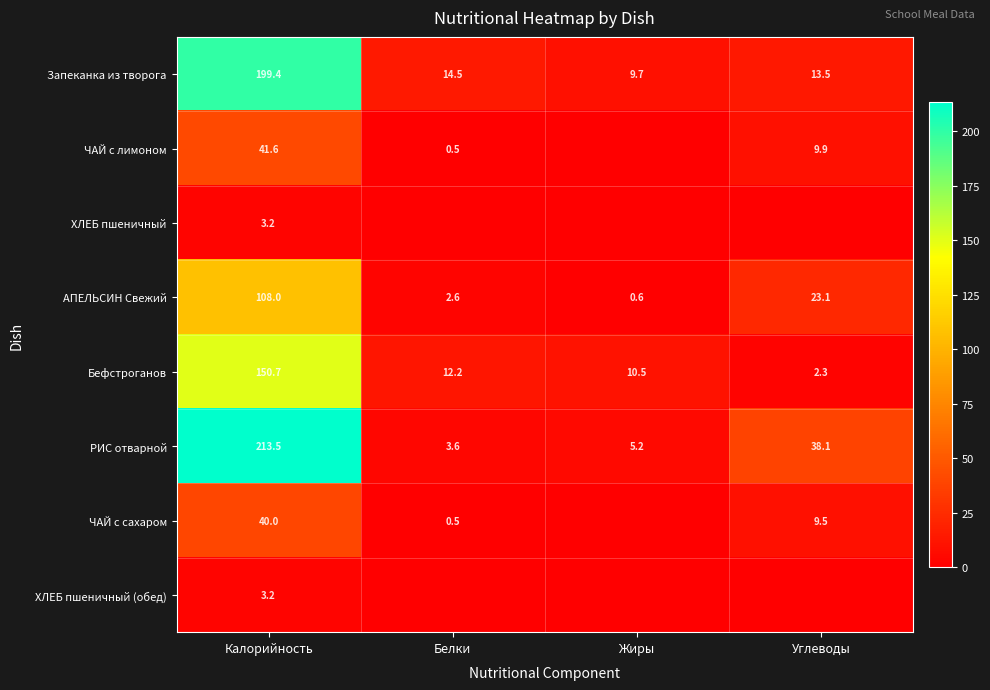

What is the total value across all series at Углеводы?

96.4